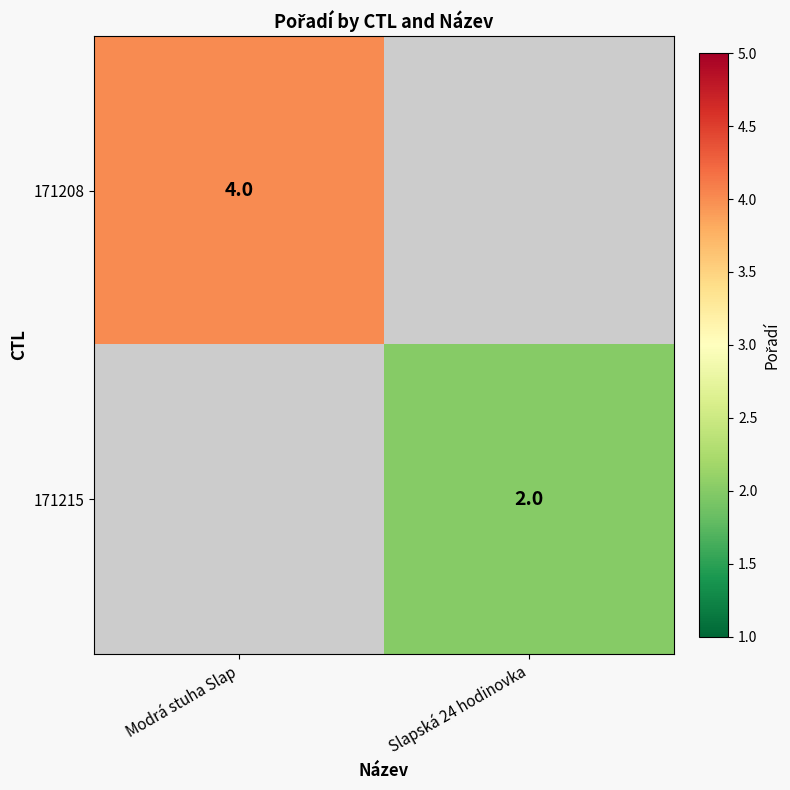

The value of 171215 at Slapská 24 hodinovka is 3.3. True or false?

False